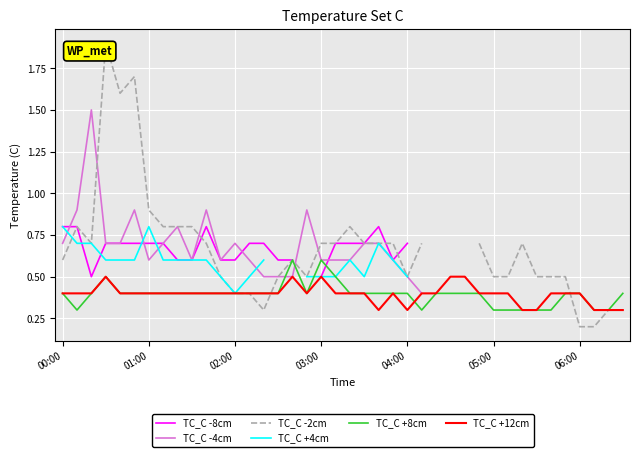

What is the highest value of the TC_C +8cm series?

0.6